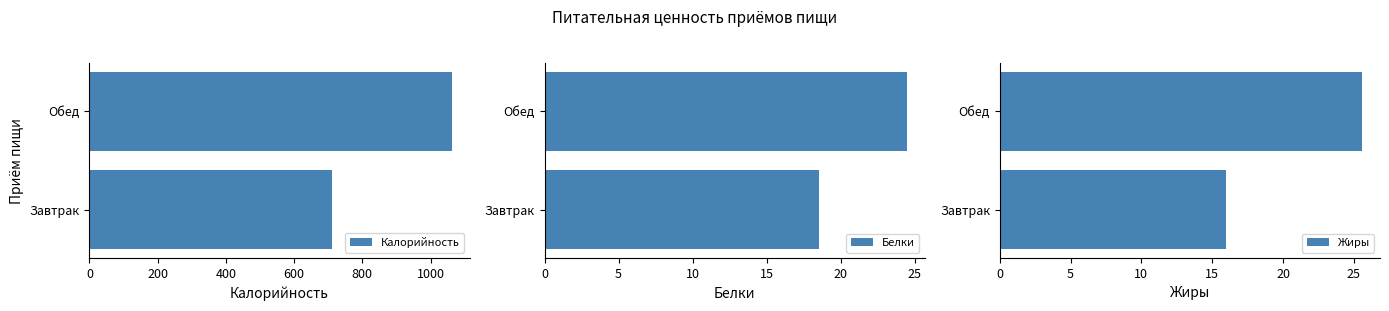

Which series has the largest range (max minus min)?

Калорийность